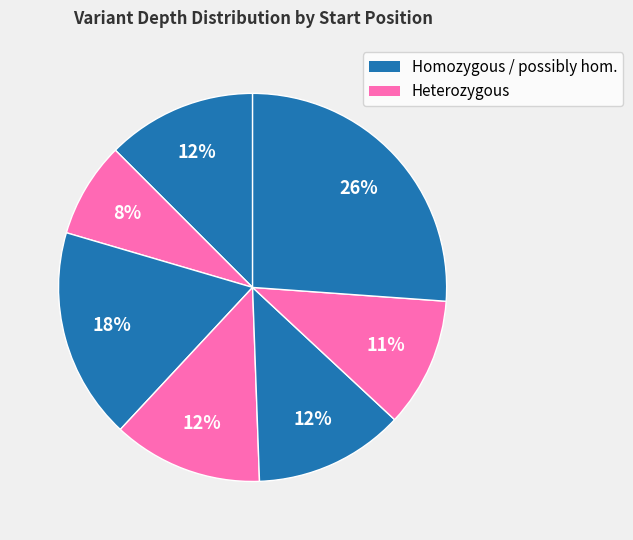

How many segments does this pie chart have?

7